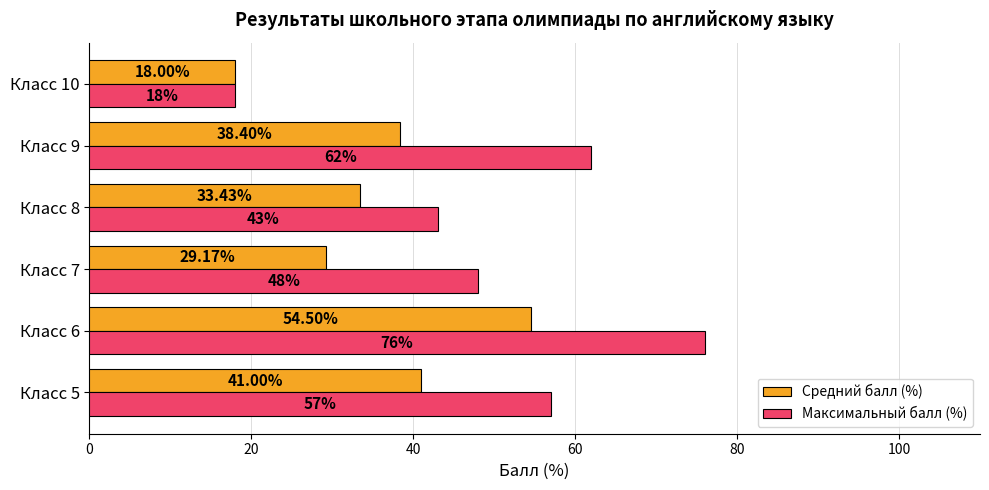

Which series has the largest total across all categories?

Максимальный балл (%)